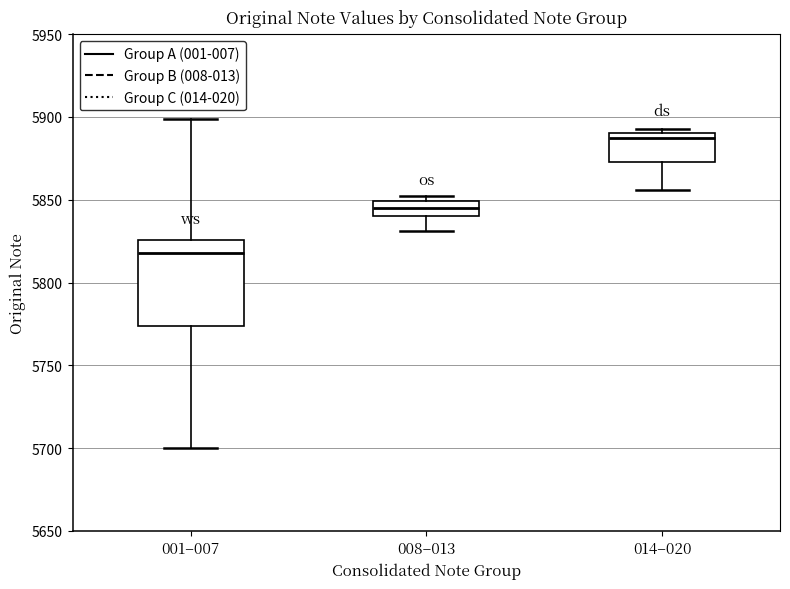

Which box's median line is the highest?

014–020